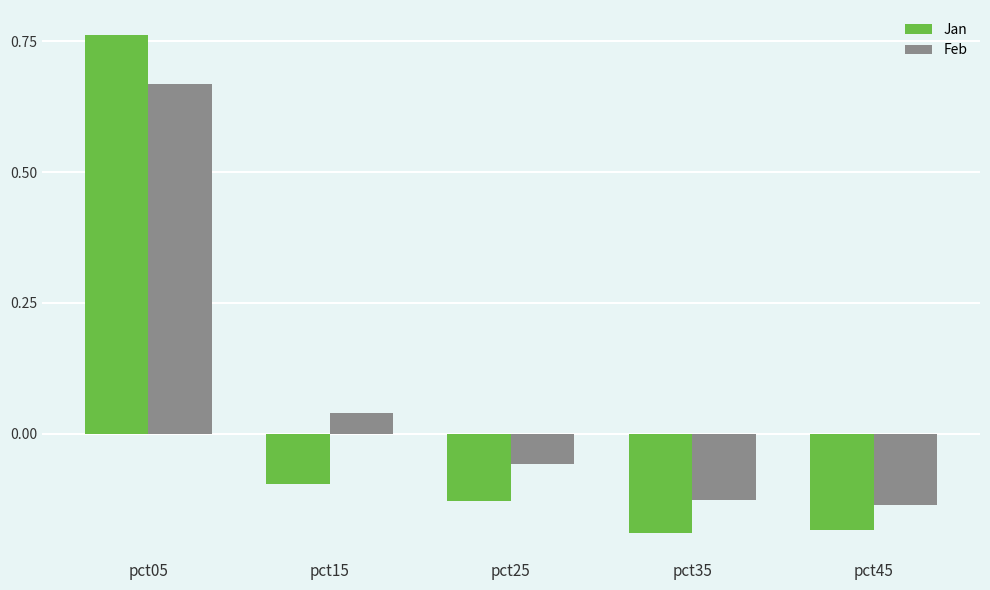

At how many categories does at least one series exceed 0?

2